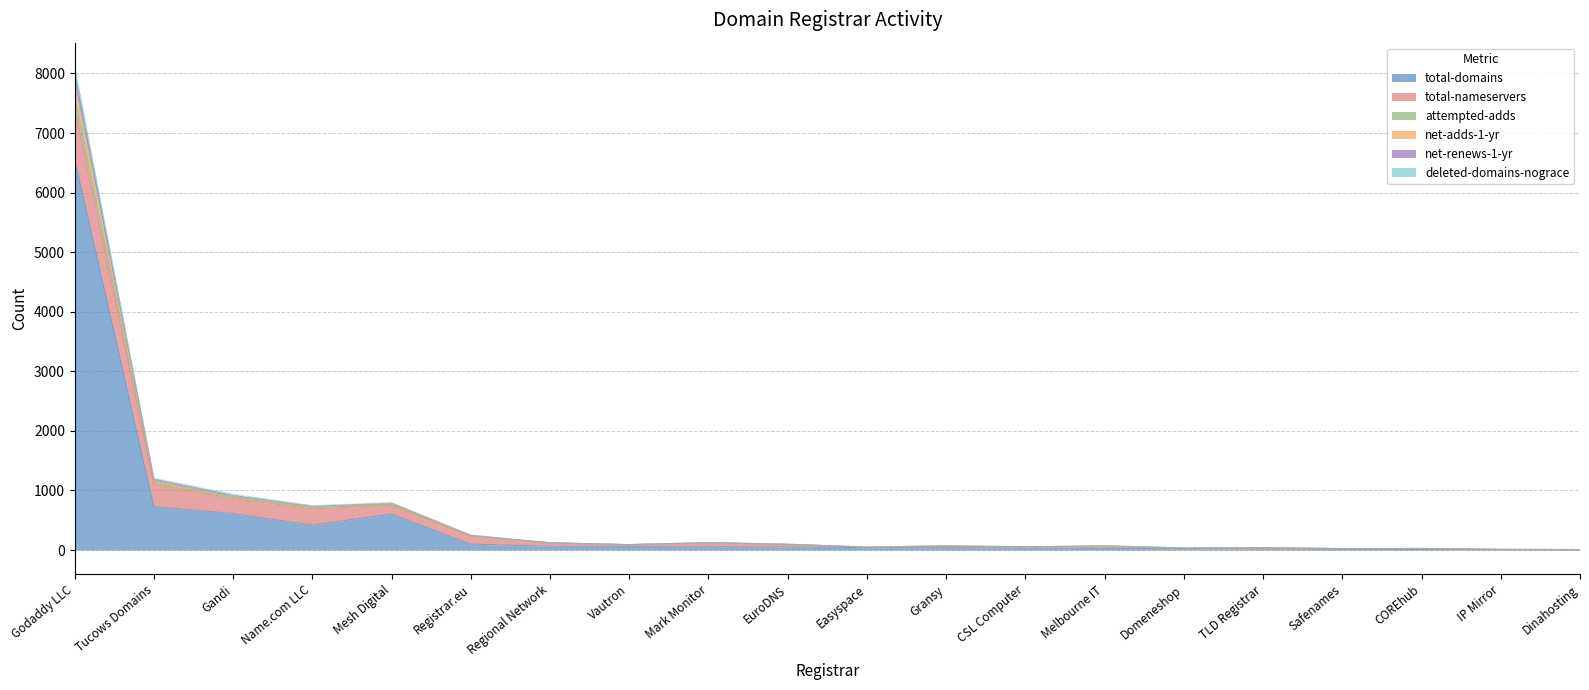

At which category does net-renews-1-yr reach its first local valley?

Name.com LLC